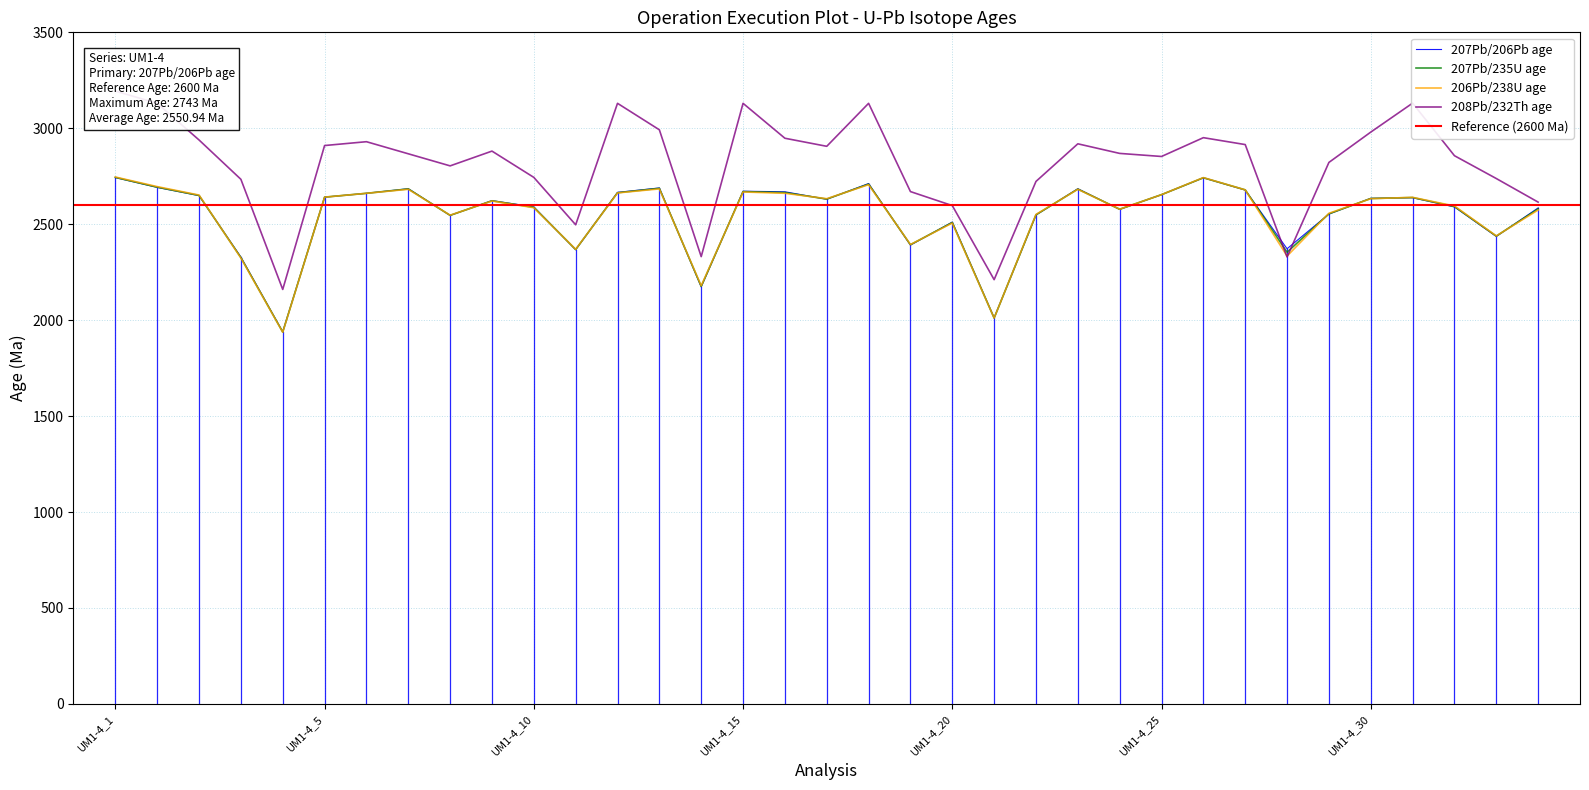

True or false: 207Pb/235U age has a value of 1685 at UM1-4_5.

False